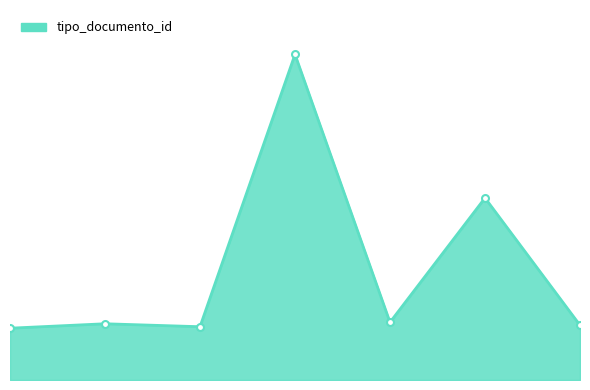

What is the smallest value displayed?

35